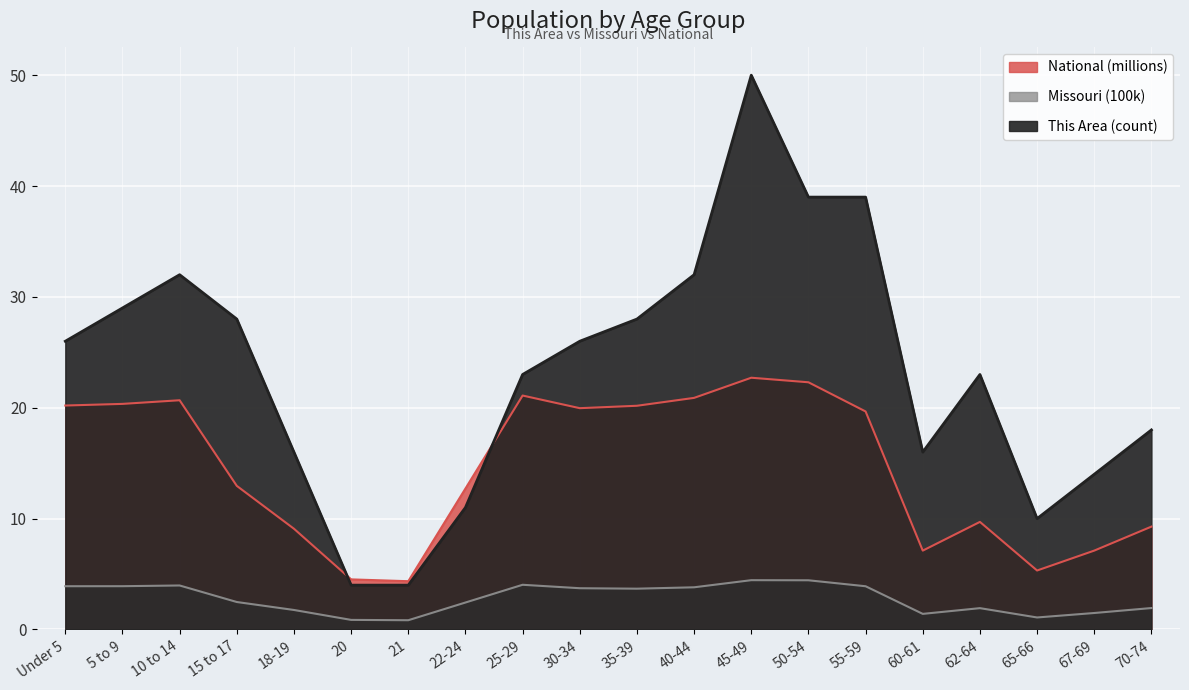

How many lines are shown in the chart?

3